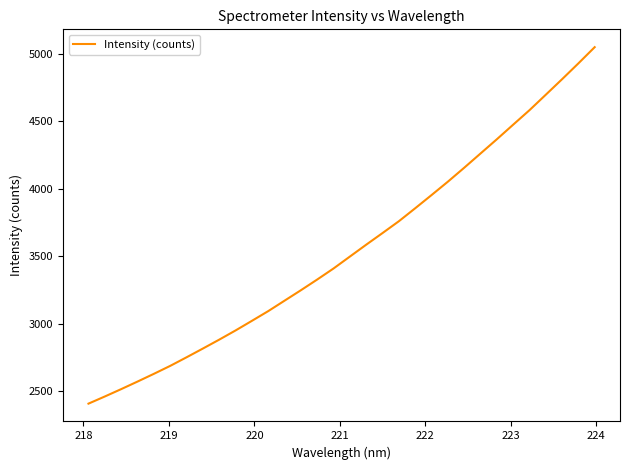

What is the difference between the maximum and minimum values?

2643.9